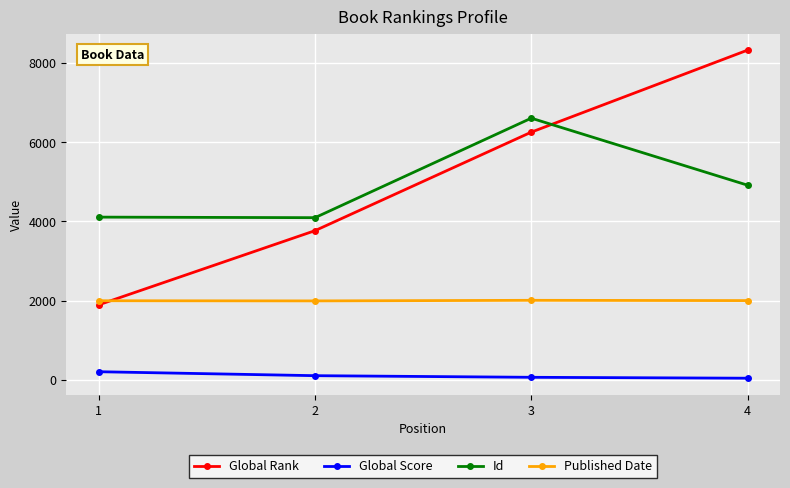

What is the value of the Id point at the 1st from the left?

4109